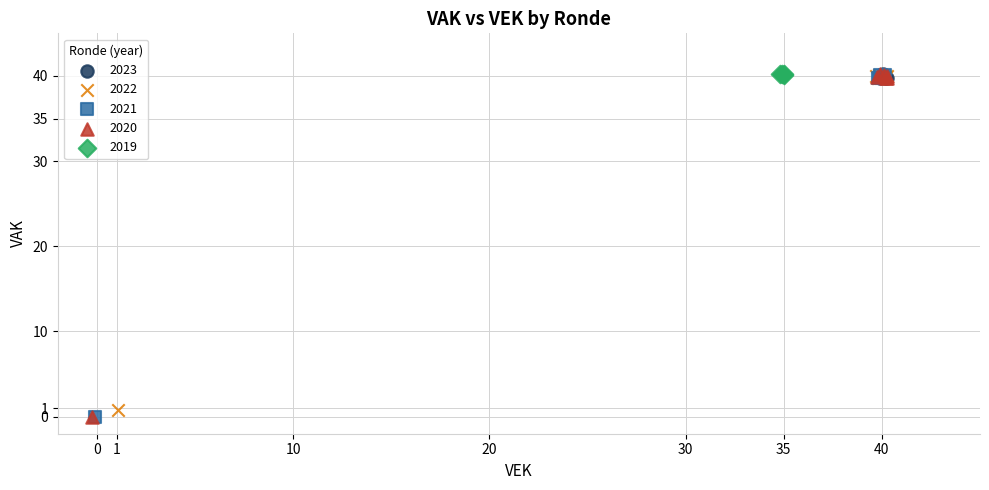

What are all the series names shown in the legend?

2023, 2022, 2021, 2020, 2019